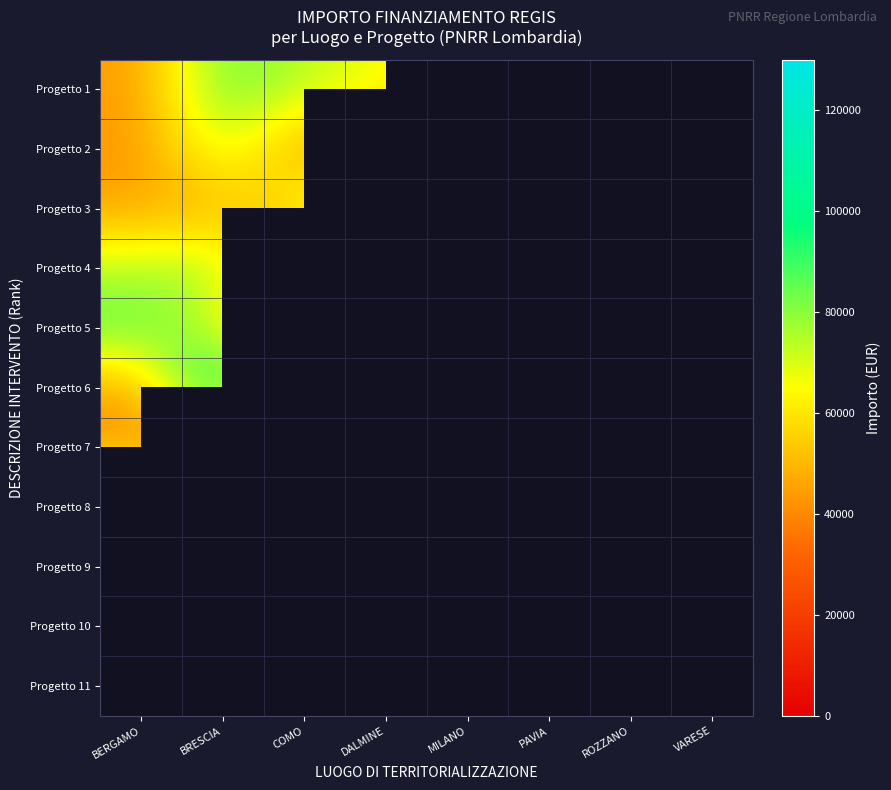

List the series in order of their peak value, lowest first.

Progetto 7, Progetto 2, Progetto 4, Progetto 1, Progetto 5, Progetto 3, Progetto 8, Progetto 6, Progetto 9, Progetto 10, Progetto 11